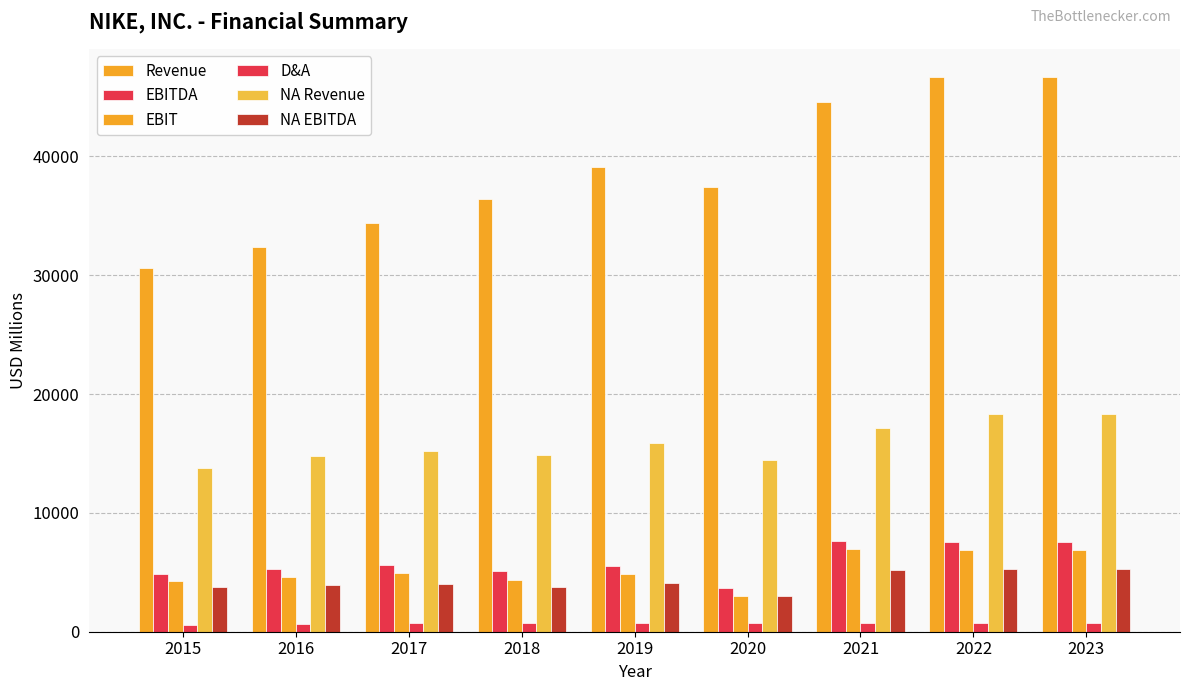

Reading left to right, extract all data points from this chart.

Revenue: 30601	32376	34350	36397	39117	37403	44538	46710	46710
EBITDA: 4839	5291	5651	5126	5555	3697	7667	7573	7573
EBIT: 4233	4642	4945	4379	4850	2976	6923	6856	6856
D&A: 606	649	706	747	705	721	744	717	717
NA Revenue: 13740	14764	15216	14855	15902	14484	17179	18353	18353
NA EBITDA: 3766	3896	4015	3760	4074	3047	5219	5238	5238